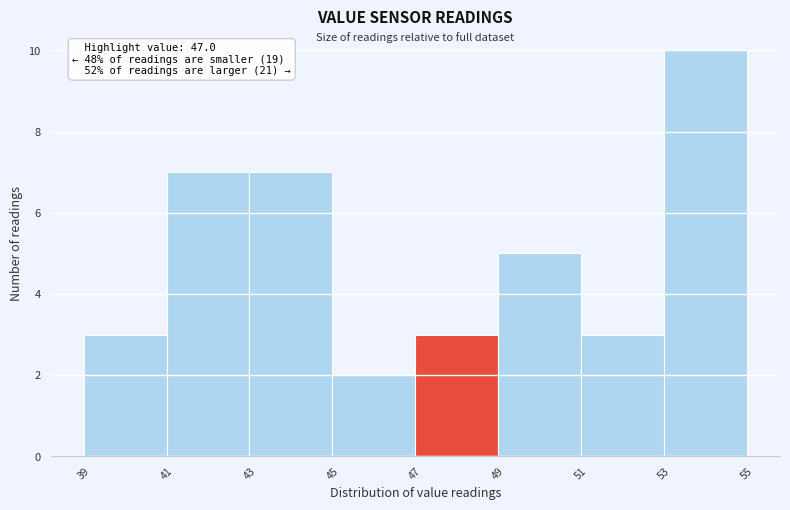

Which range on the x-axis has the tallest bar?

53 to 55